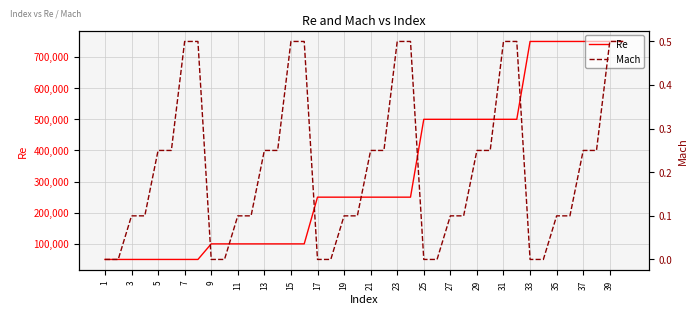

What is the lowest value of the Re series?

50000